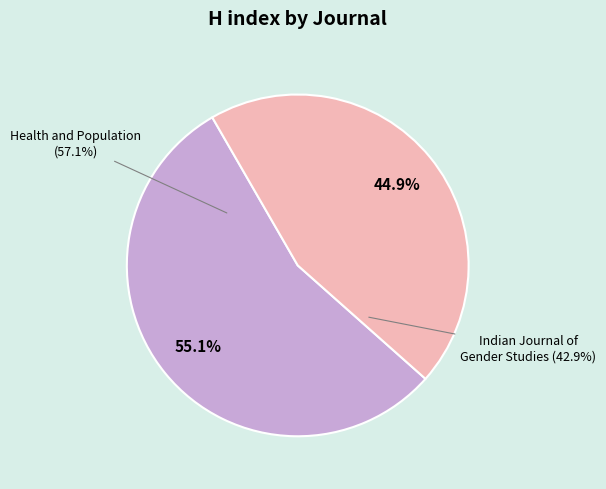

Is the sum of Indian Journal of Gender Studies and Health and Population: Perspectives and Issues greater than half?

Yes